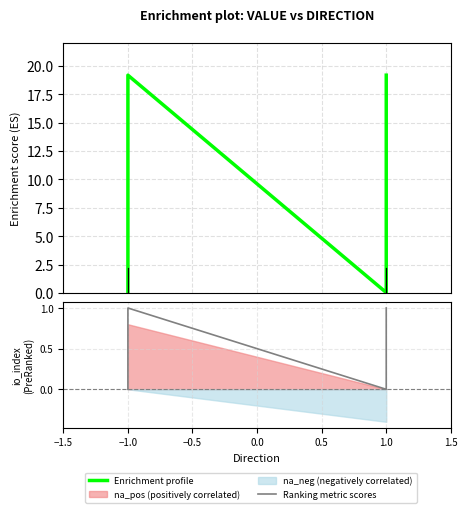

At which label does Ranking metric scores reach its peak?

−1.0